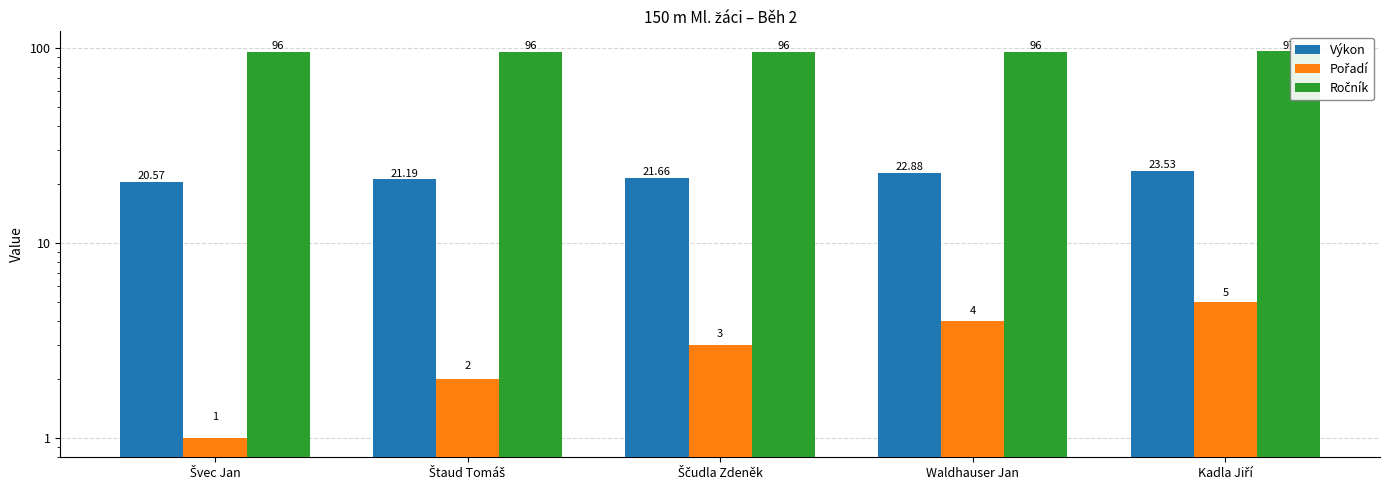

What is the spread (max minus min) of values at Kadla Jiří?

92.0